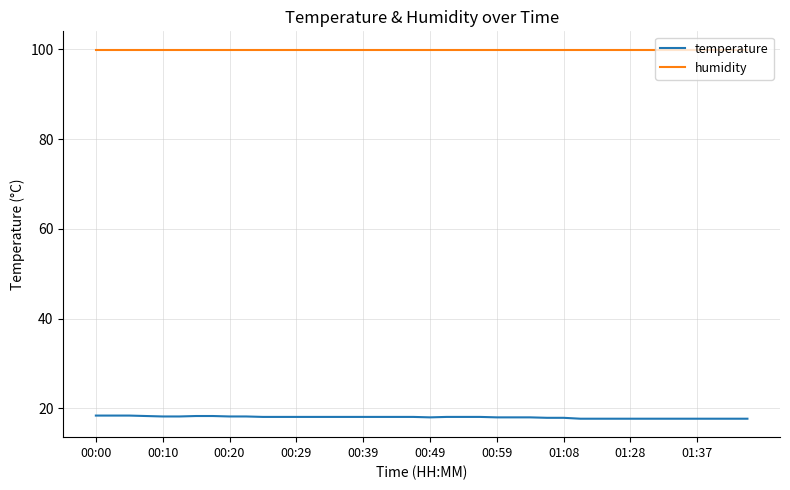

At how many categories does at least one series exceed 36?

40